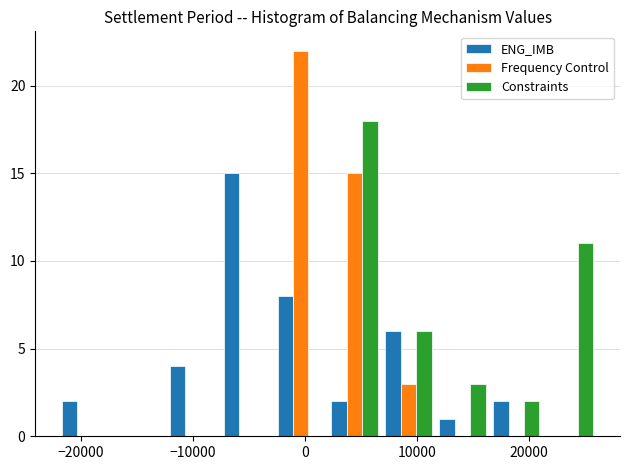

In the Constraints series, which range on the x-axis has the tallest bar?

2000 to 7000